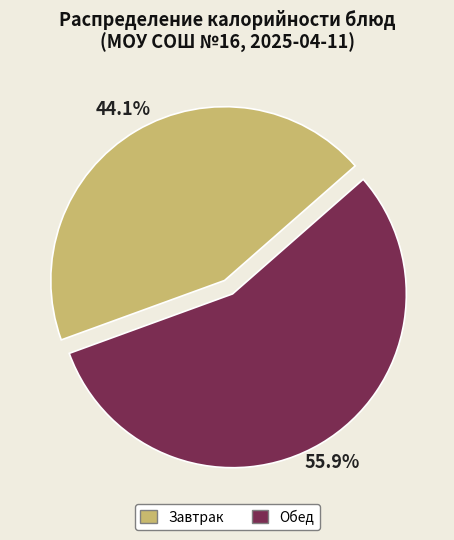

Is there a majority slice in this chart?

Yes